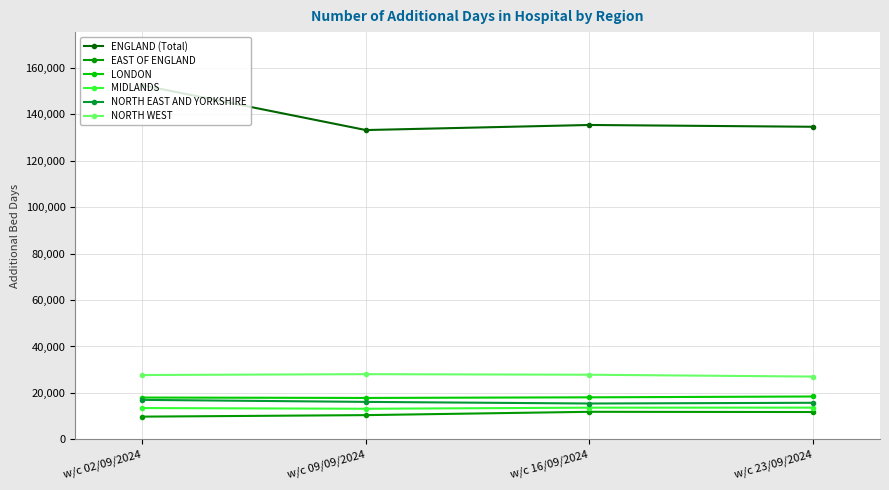

True or false: NORTH WEST has more than 0 points higher than both neighbors.

True